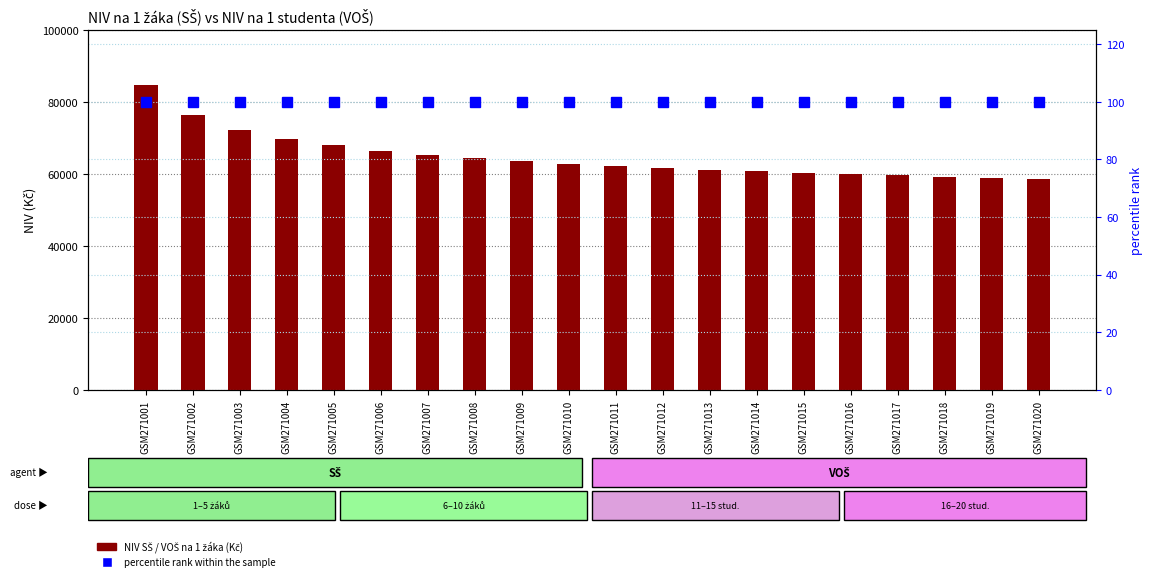

Which series has the largest range (max minus min)?

NIV SŠ na 1 žáka (Kč)